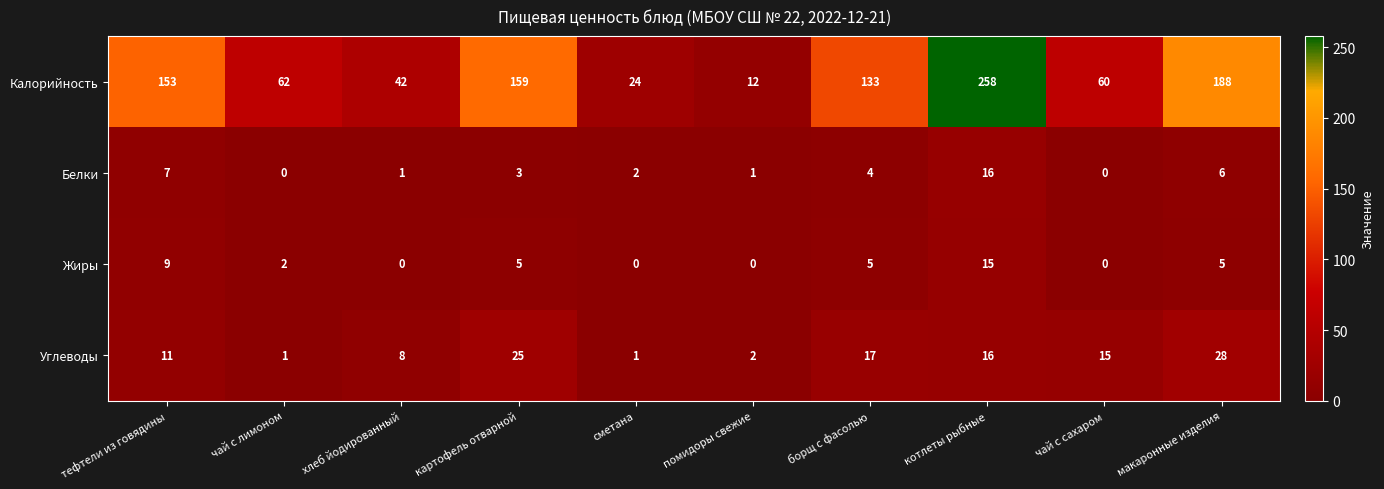

What is the maximum value shown in the chart?

258